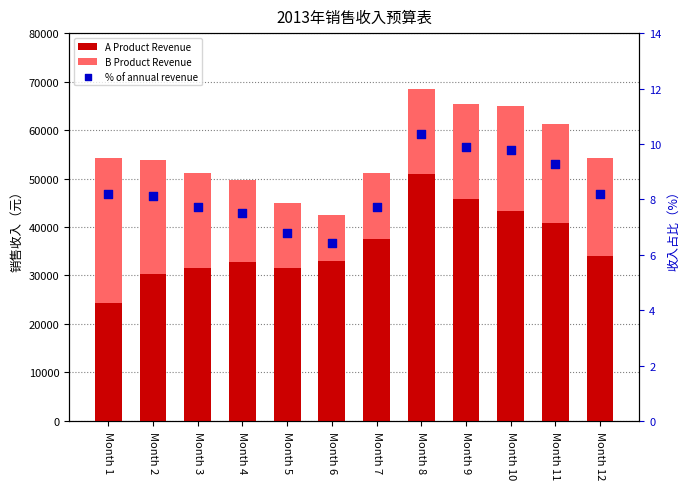

At how many categories does at least one series exceed 32824?

7